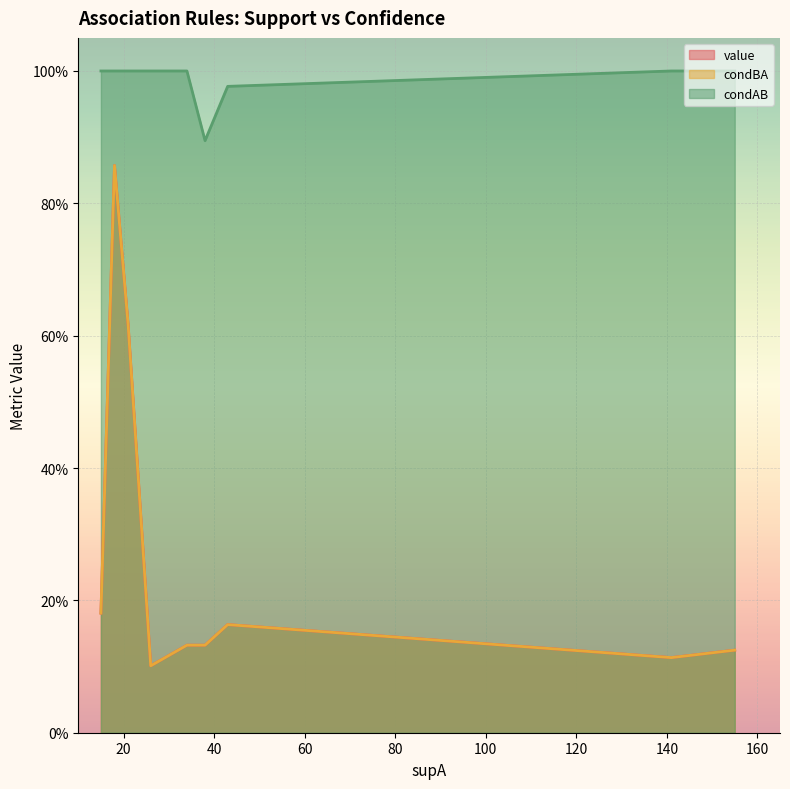

What is the value of the condBA point at the 16th from the left?

0.1